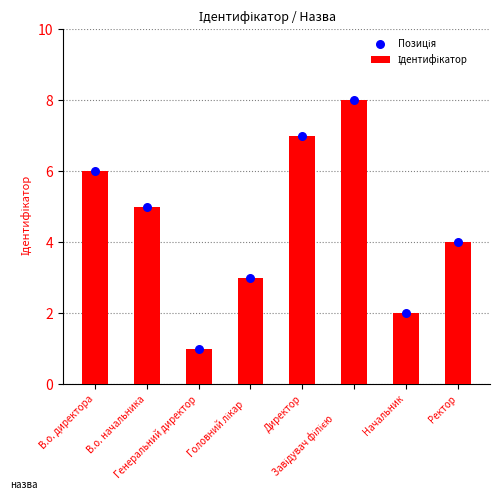

Which series contains the lowest Y value?

Ідентифікатор